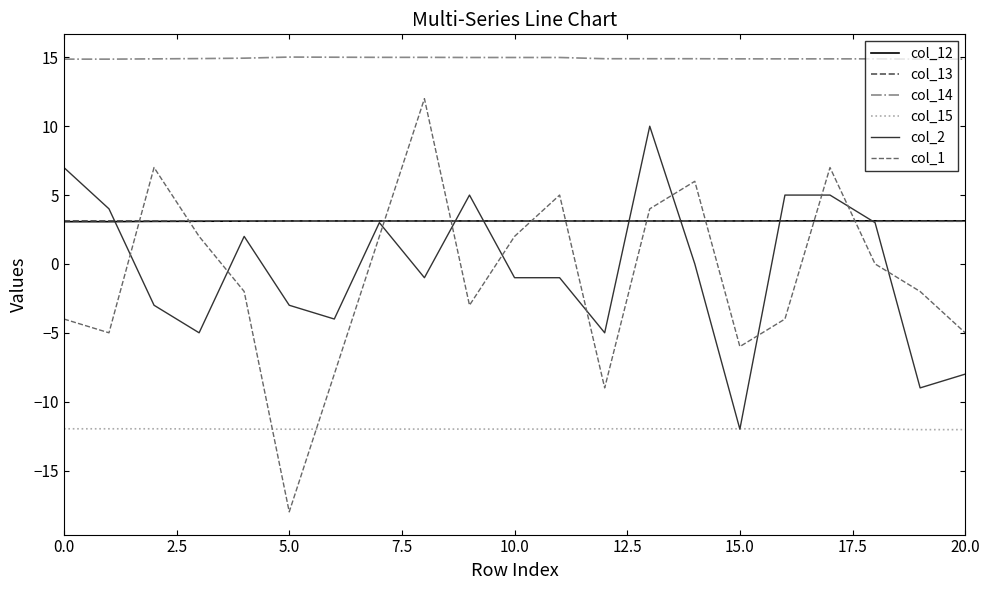

At how many categories does at least one series exceed -6?

21